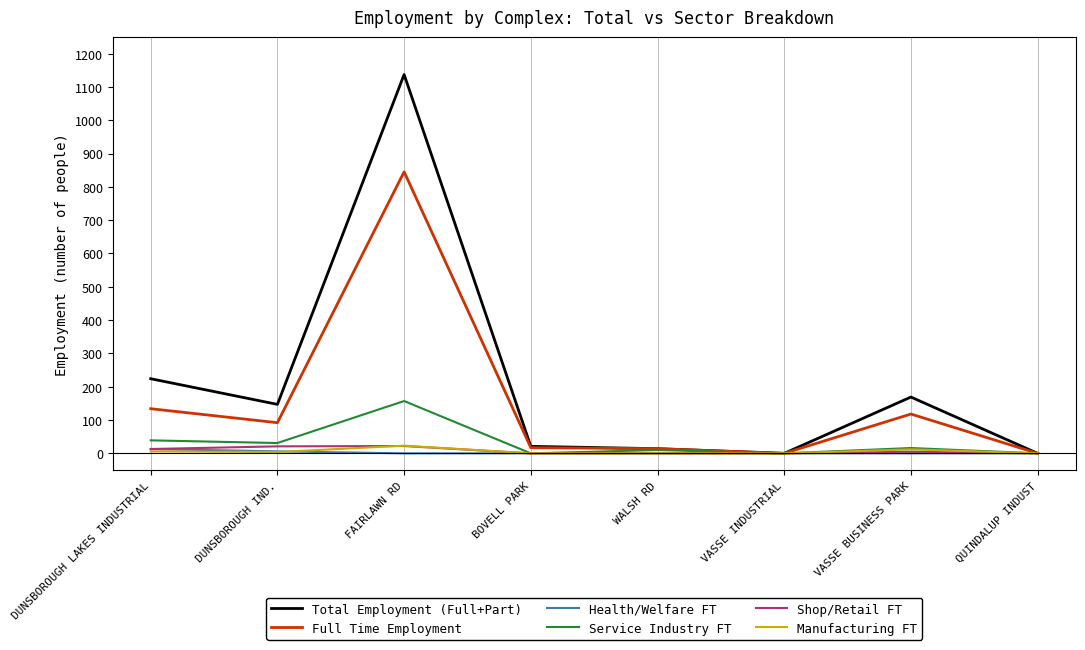

At which category is the sum across all series the highest?

FAIRLAWN RD